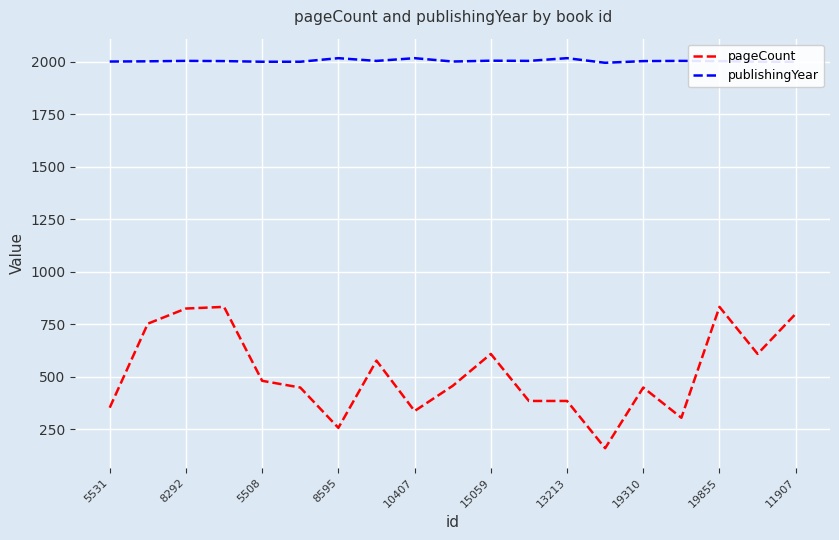

Rank the series by their average value, from lowest to highest.

pageCount, publishingYear